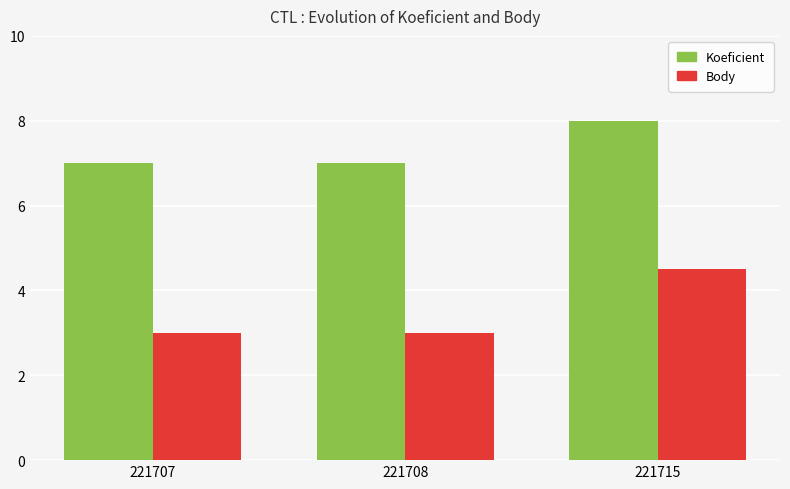

How many Koeficient values are between 7 and 8?

3